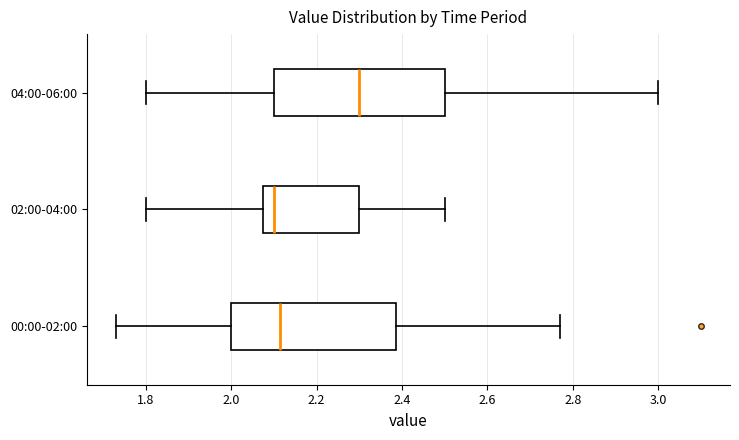

Where is the right edge of the box for 00:00-02:00 on the x-axis? The values are not printed on the chart, so give them approximately, as read against the axis.

2.38